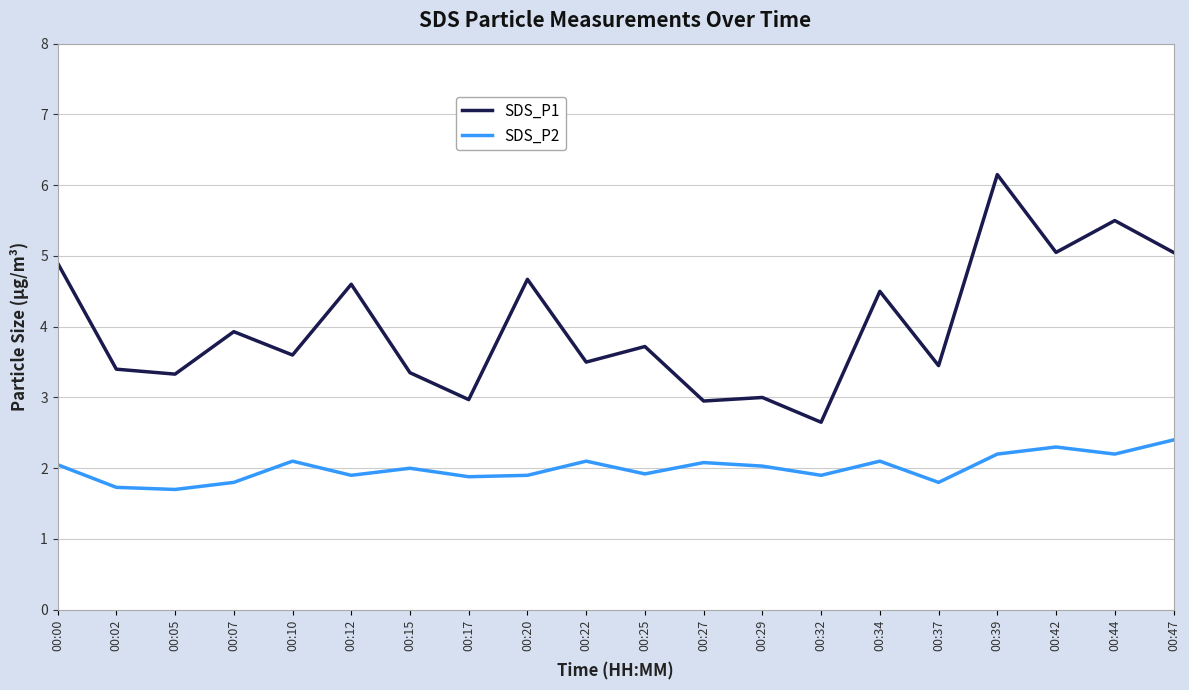

In SDS_P2, how many points are higher than both neighbors (excluding endpoints)?

6